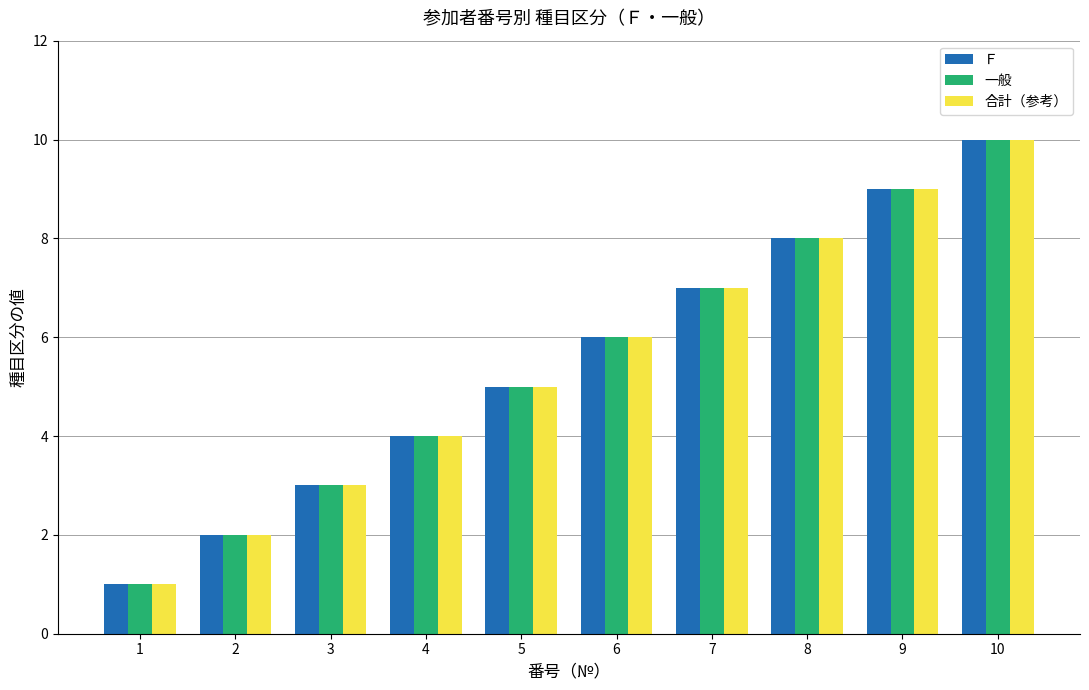

Reading left to right, transcribe all the data shown in this chart.

Ｆ: 1	2	3	4	5	6	7	8	9	10
一般: 1	2	3	4	5	6	7	8	9	10
合計（参考）: 1	2	3	4	5	6	7	8	9	10